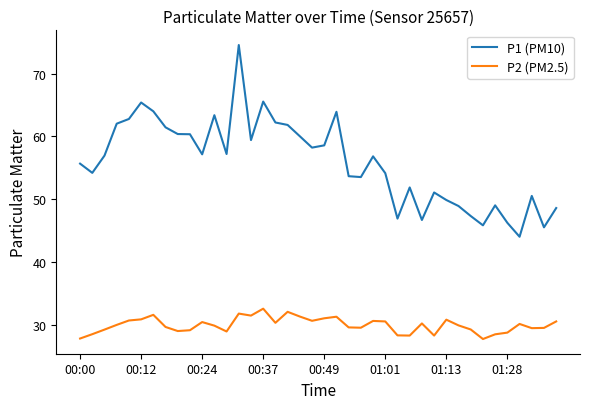

Which series has the largest total across all categories?

P1 (PM10)